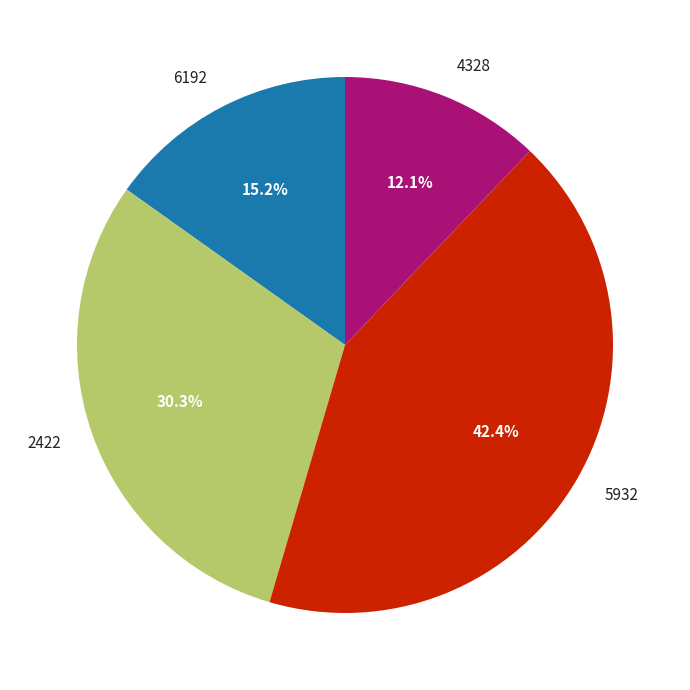

The 2422 slice represents 30% of the pie. True or false?

True